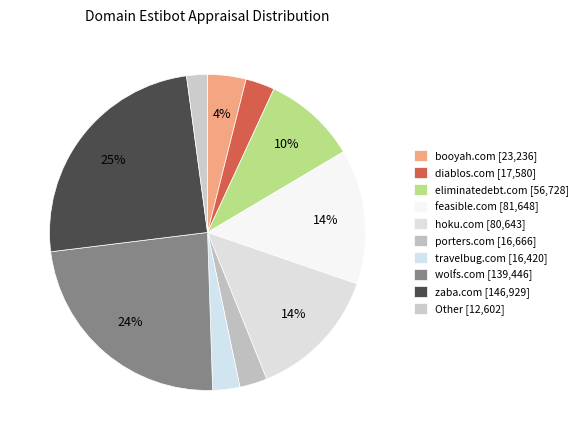

Is there any slice that represents more than half of the pie?

No